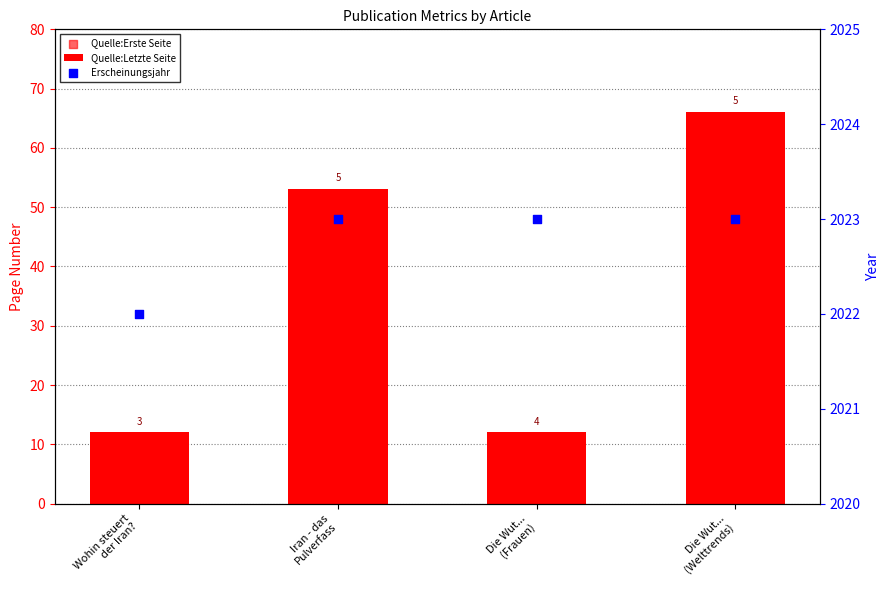

At how many categories does at least one series exceed 96?

4